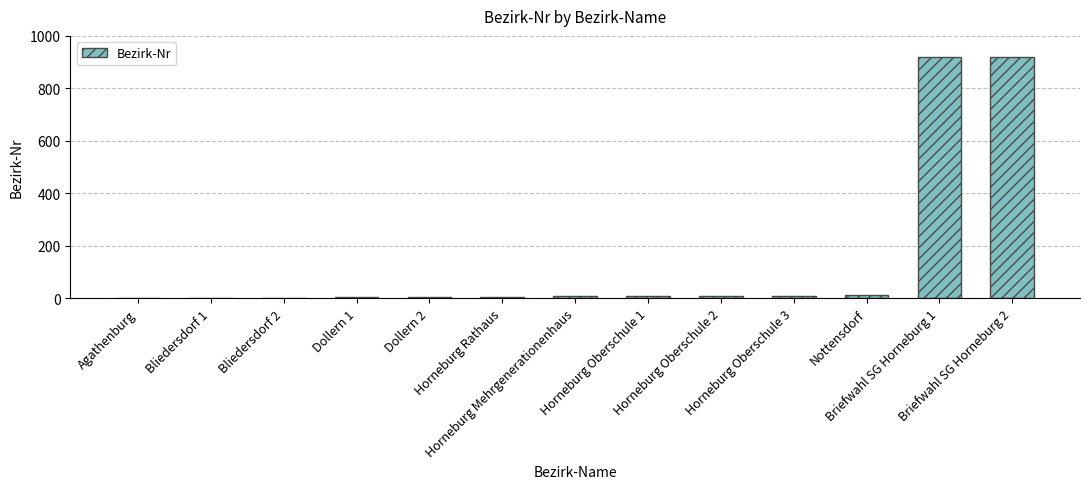

What is the sum of all values?

1907